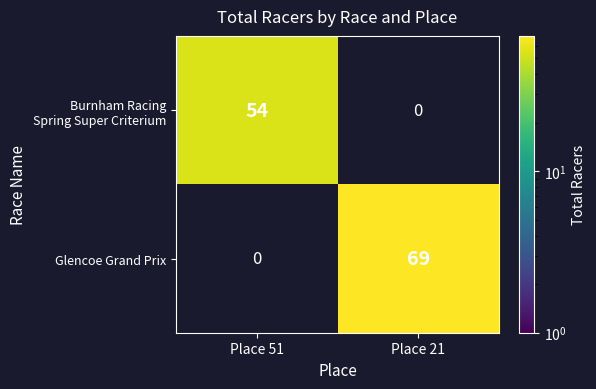

Is it true that Glencoe Grand Prix equals 40 at Place 51?

False